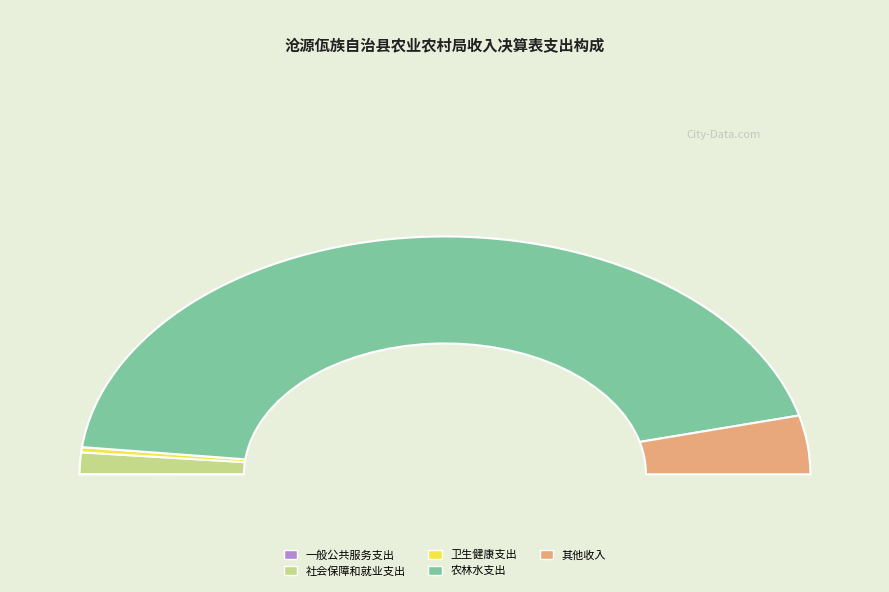

To the nearest percent, what is the average slice percentage?

20%